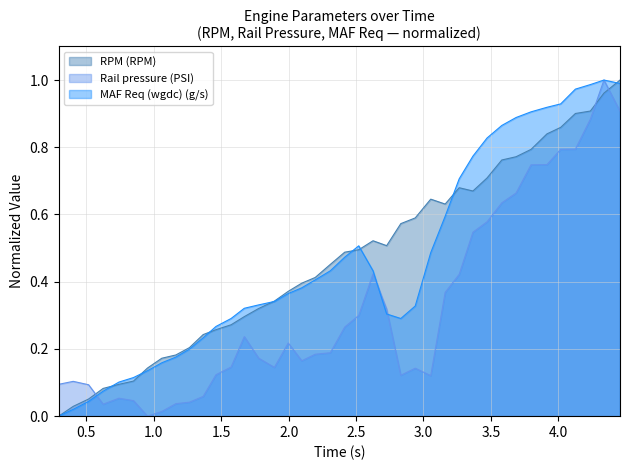

Is it true that RPM (RPM) equals 0.4 at 1.573?

False